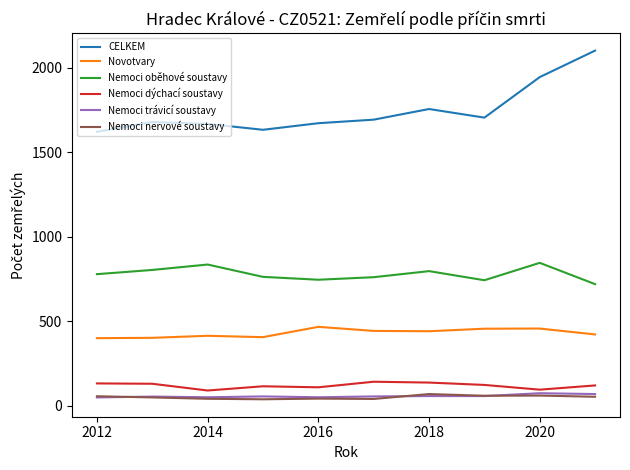

Which series has the largest total across all categories?

CELKEM